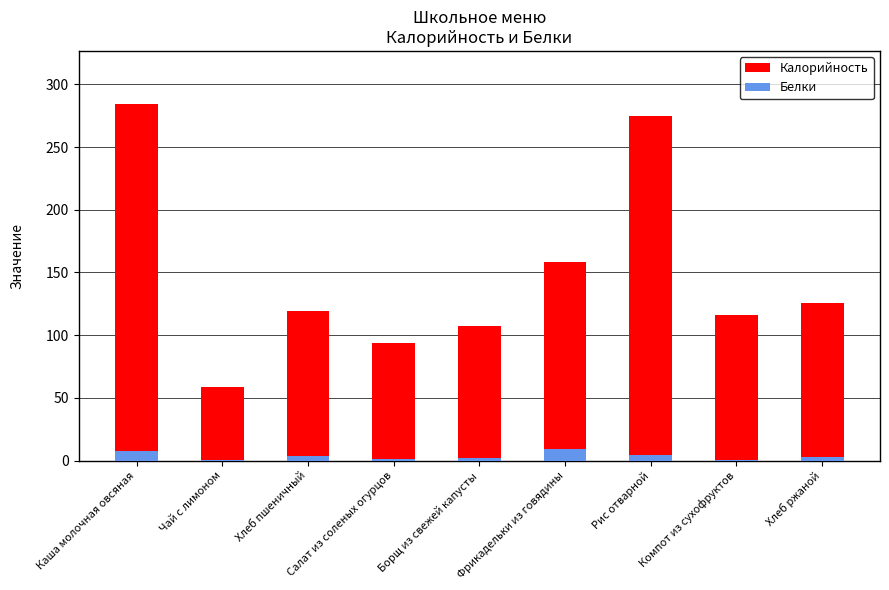

Reading left to right, list all the values displayed in this chart.

Калорийность: Каша молочная овсяная=284.0	Чай с лимоном=59.0	Хлеб пшеничный=119.0	Салат из соленых огурцов=94.0	Борщ из свежей капусты=107.0	Фрикадельки из говядины=158.0	Рис отварной=275.0	Компот из сухофруктов=116.0	Хлеб ржаной=126.0
Белки: Каша молочная овсяная=7.4	Чай с лимоном=0.3	Хлеб пшеничный=3.8	Салат из соленых огурцов=1.0	Борщ из свежей капусты=1.8	Фрикадельки из говядины=9.3	Рис отварной=4.6	Компот из сухофруктов=0.4	Хлеб ржаной=2.8